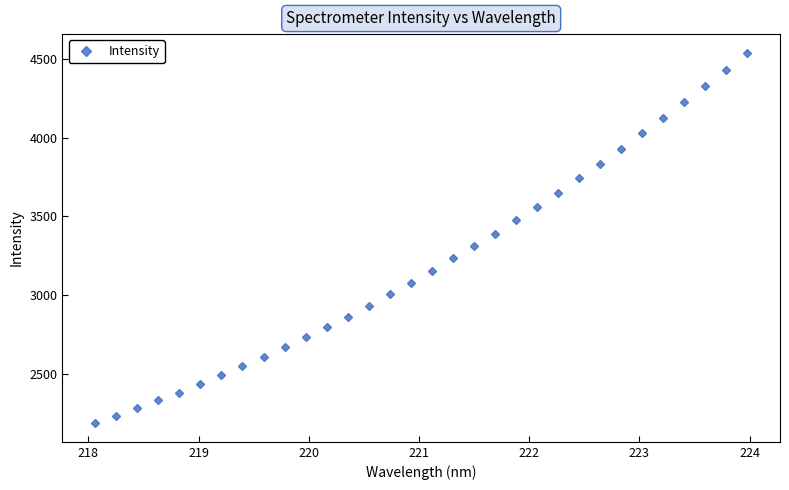

How many series are shown in this chart?

1